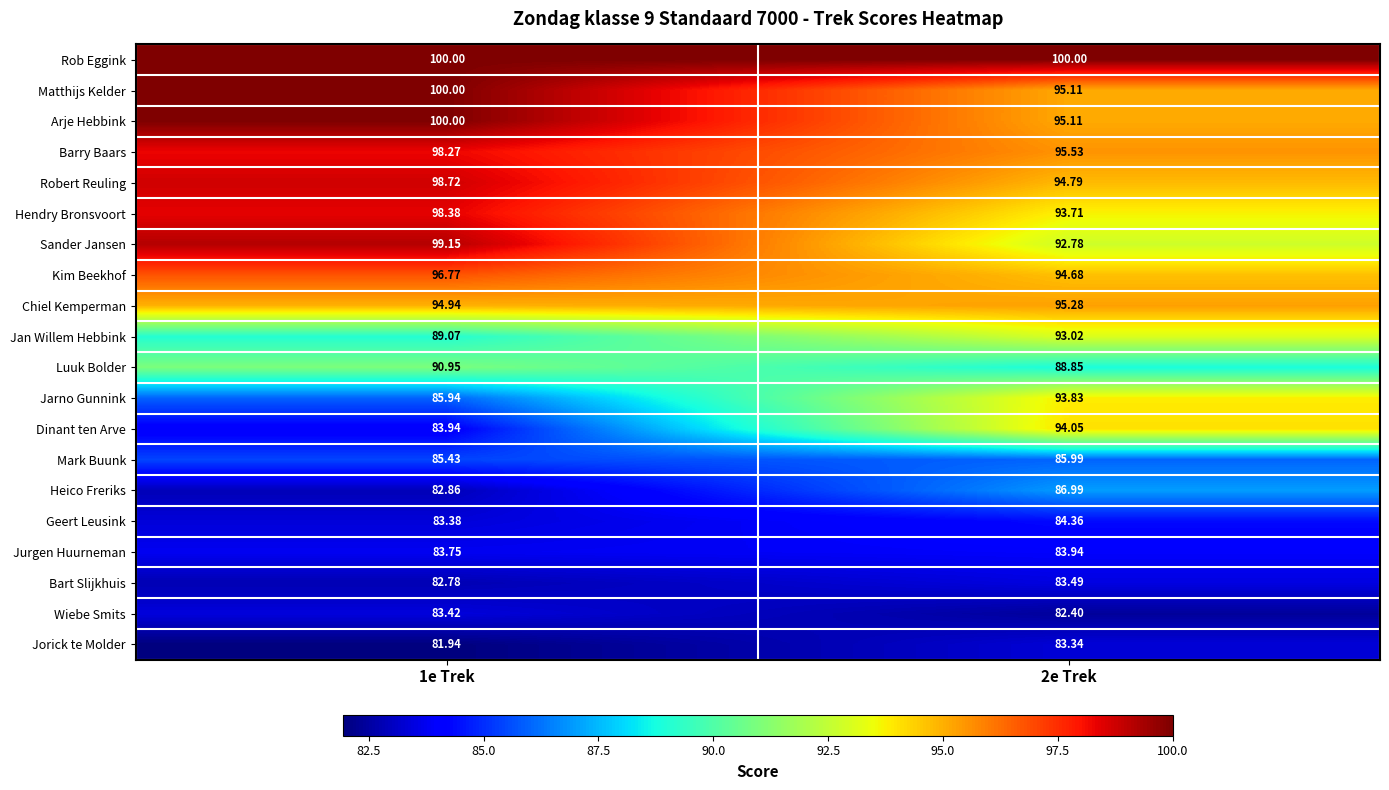

Which series changed the most between 1e Trek and 2e Trek?

Dinant ten Arve